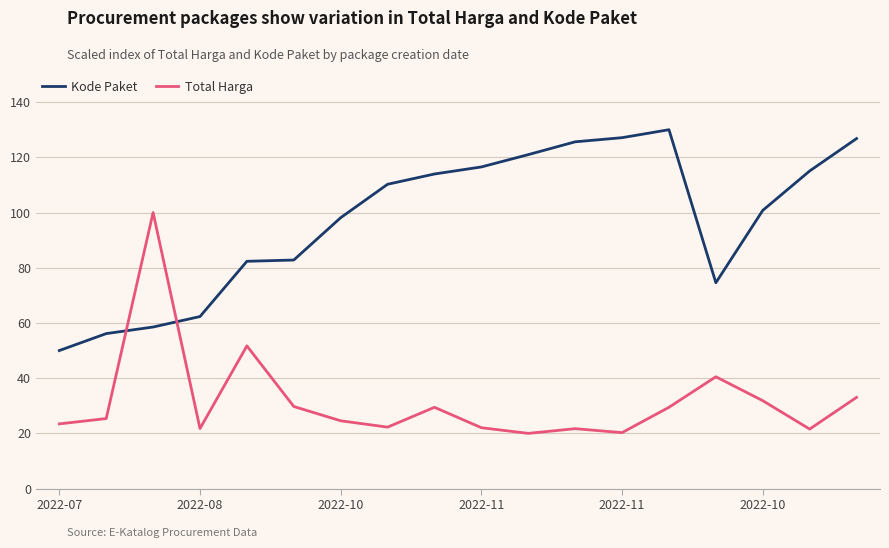

True or false: Kode Paket and Total Harga intersect in this chart.

True